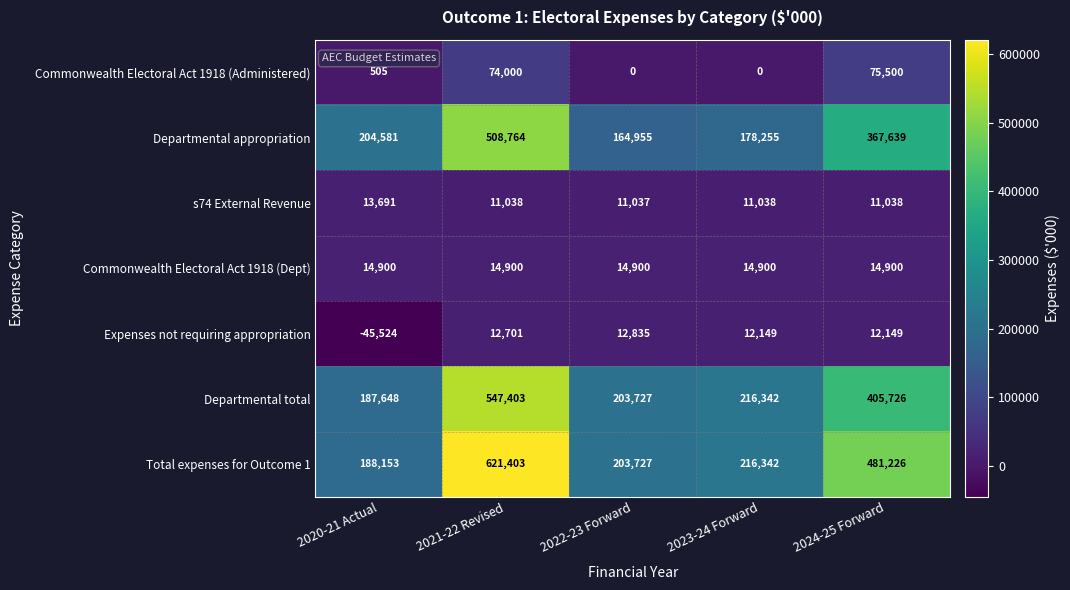

What is the sum of all Departmental appropriation values?

1424194